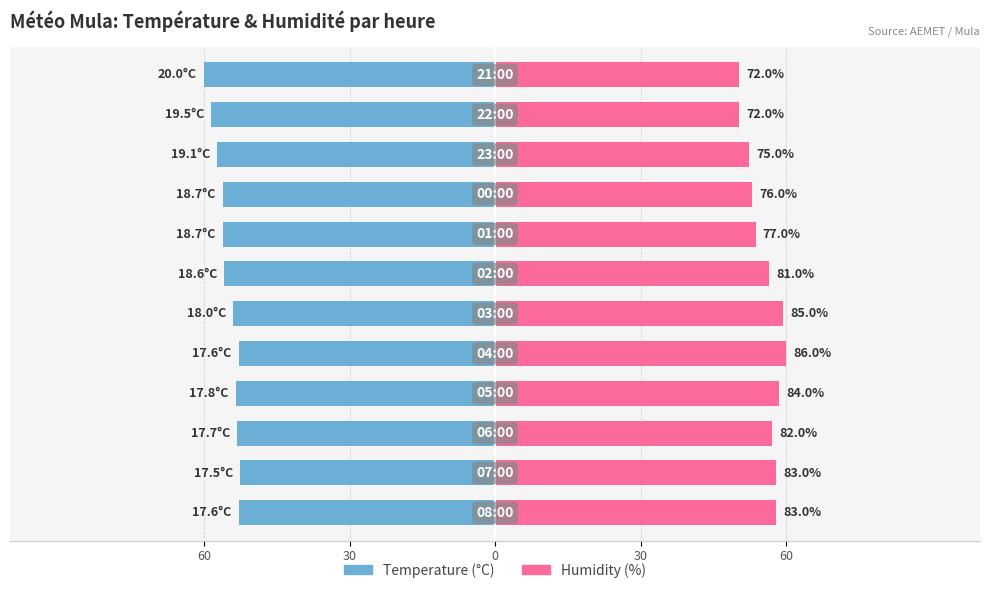

List the series in order of their peak value, lowest first.

Temperature (°C), Humidity (%)